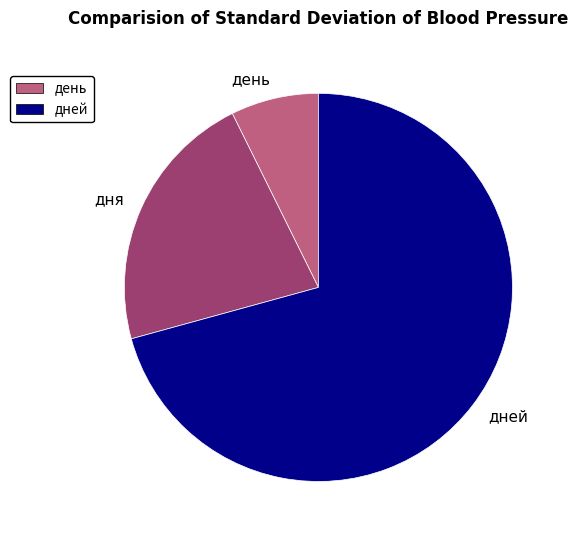

Is the sum of дней and день greater than half?

Yes